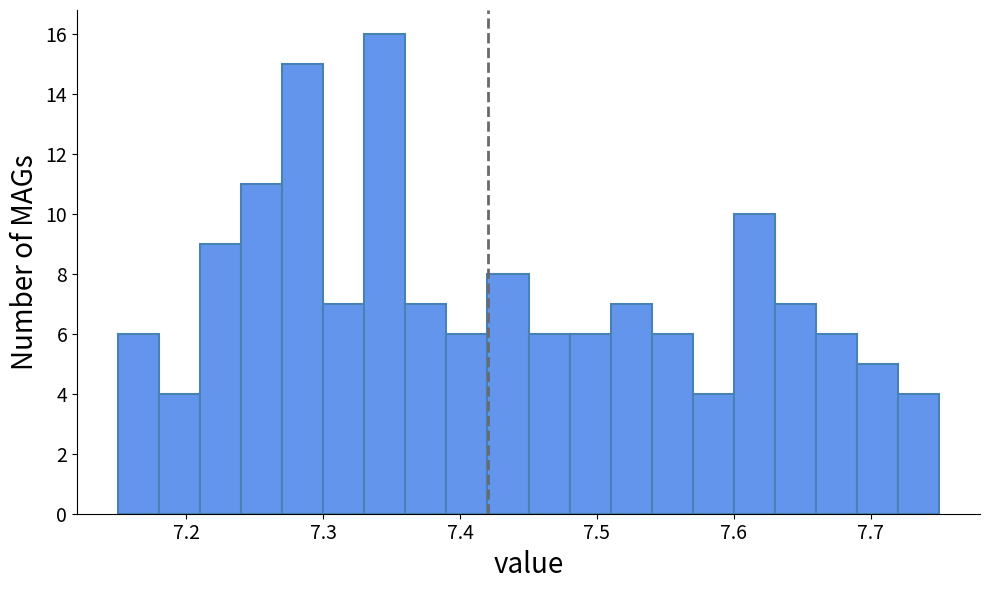

Around what value on the x-axis is the tallest bar? Give the approximate position of its centre, as read against the axis.

7.35